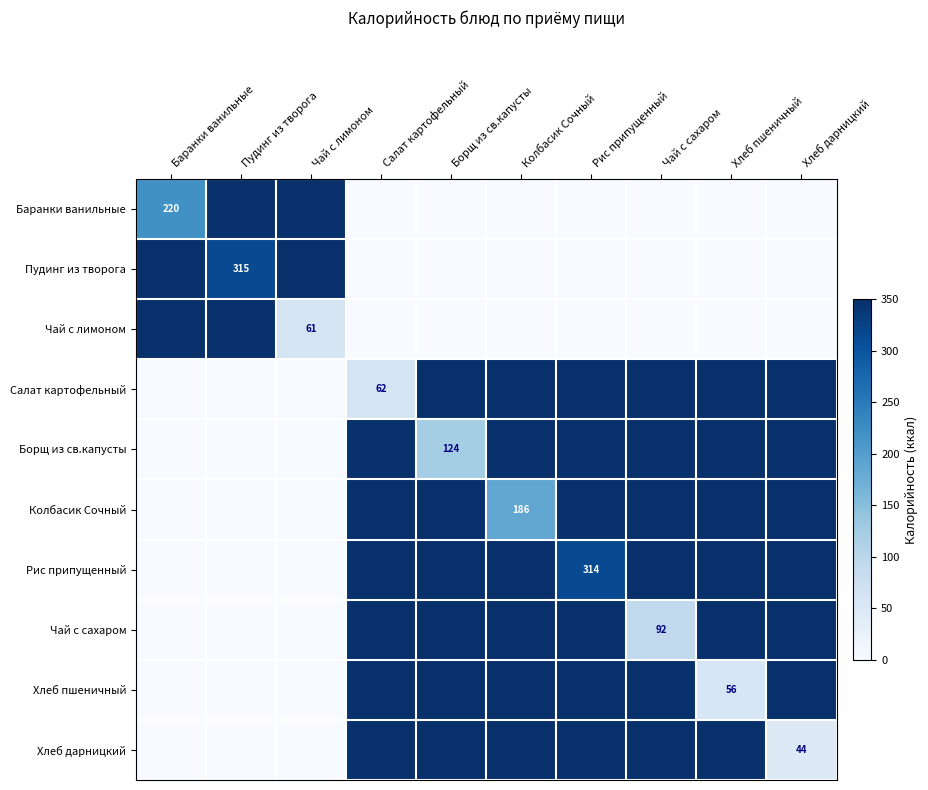

The Борщ из св.капусты series shows 350.0 at Рис припущенный. True or false?

True